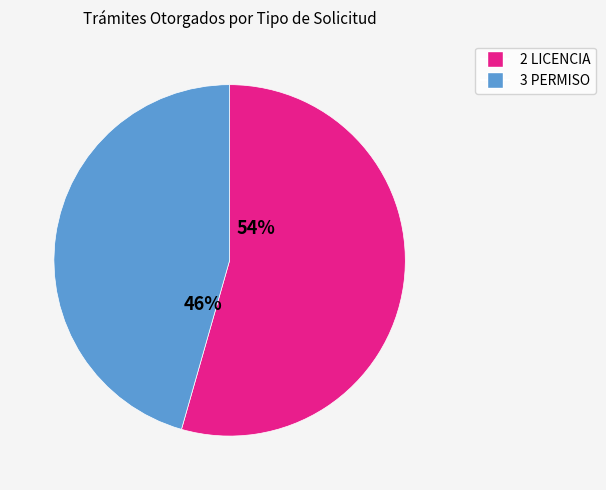

Rank the categories by value from lowest to highest.

3 PERMISO, 2 LICENCIA